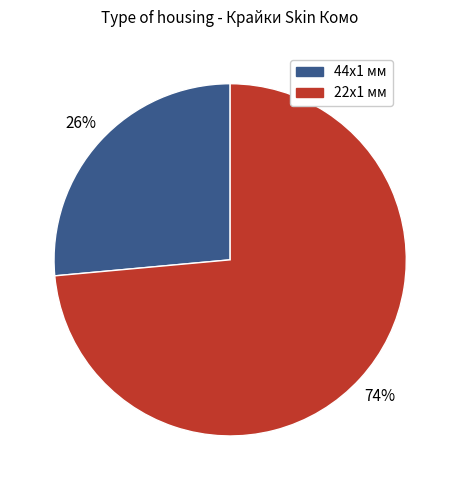

Is the sum of 22x1 мм and 44x1 мм greater than half?

Yes